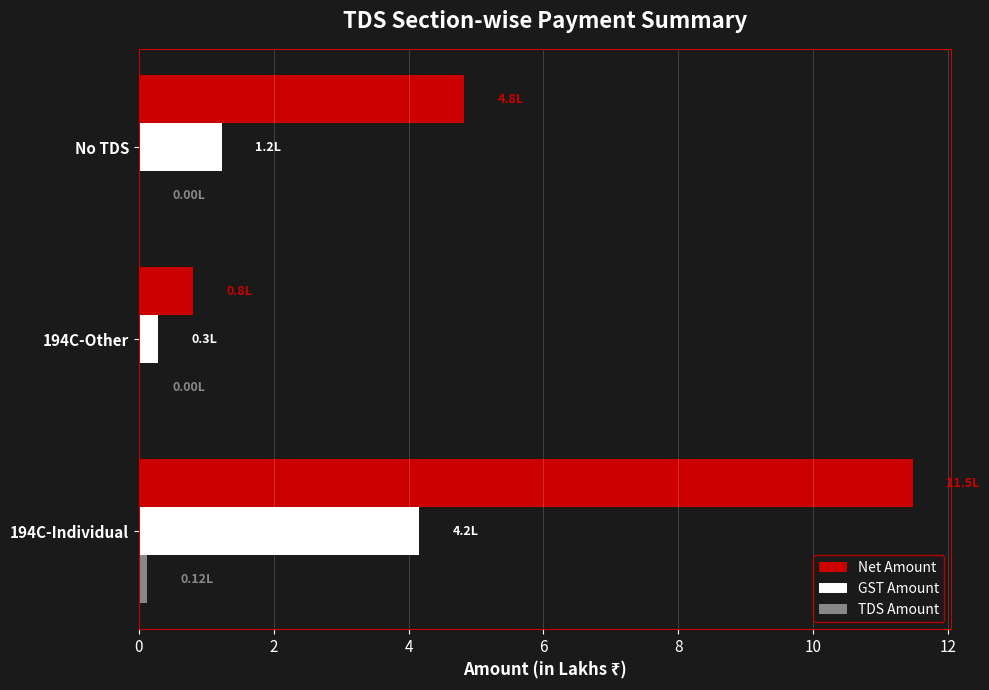

Between 194C-Individual and 194C-Other, which series saw the biggest shift?

Net Amount